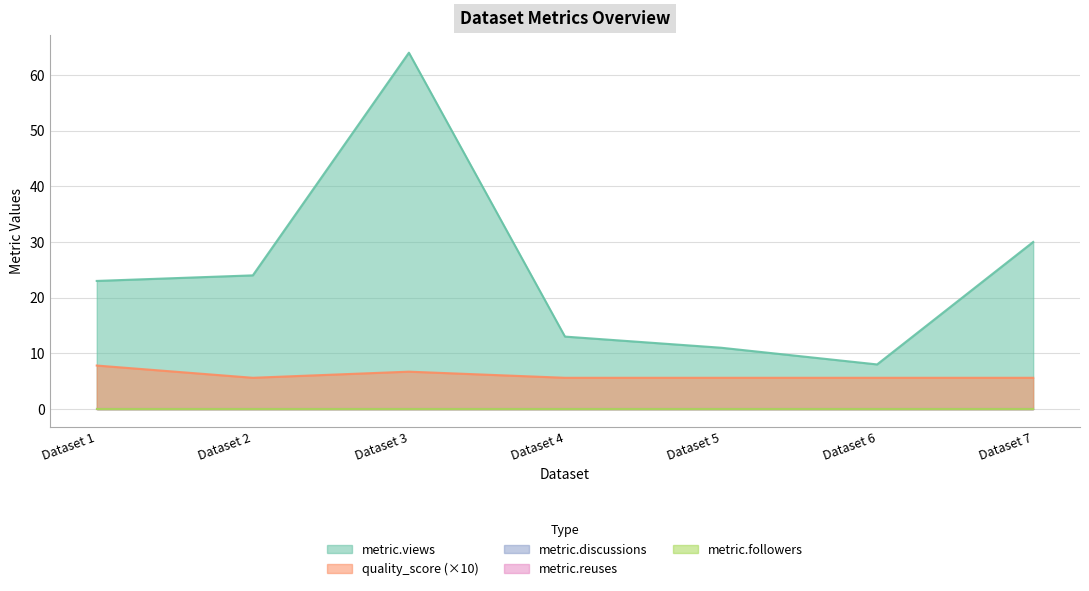

True or false: metric.discussions and metric.reuses cross at least once.

False